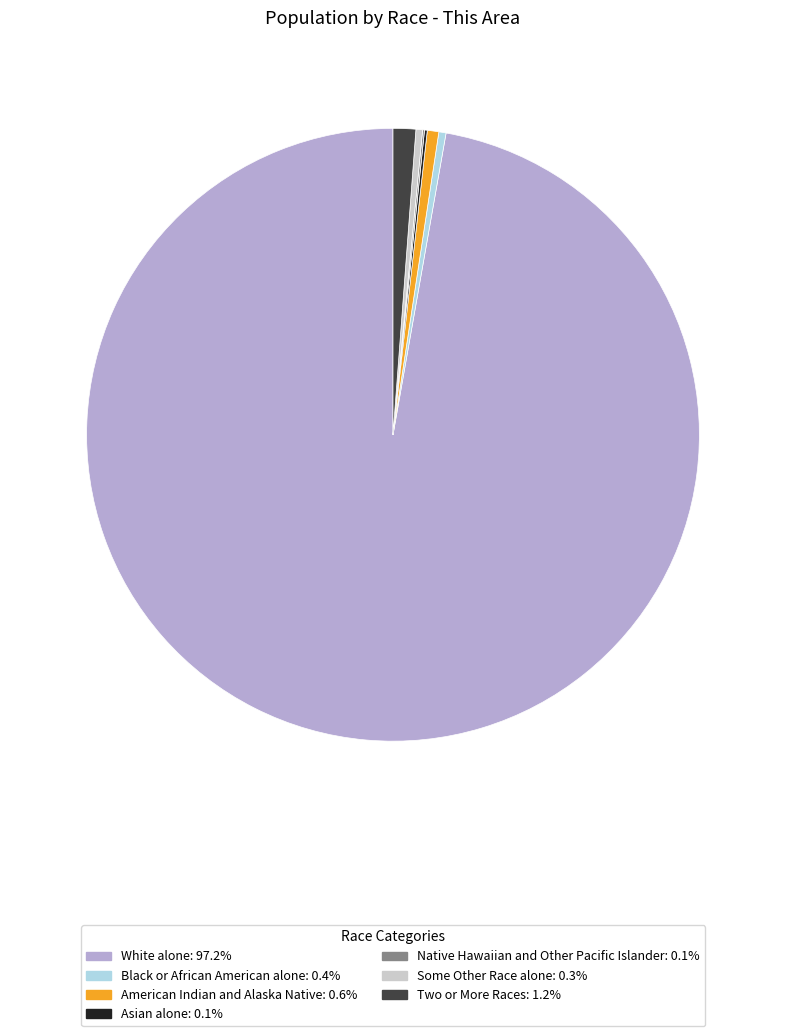

What is the ratio of the value at White alone: 97.2% to the value at Two or More Races: 1.2%?

81.5